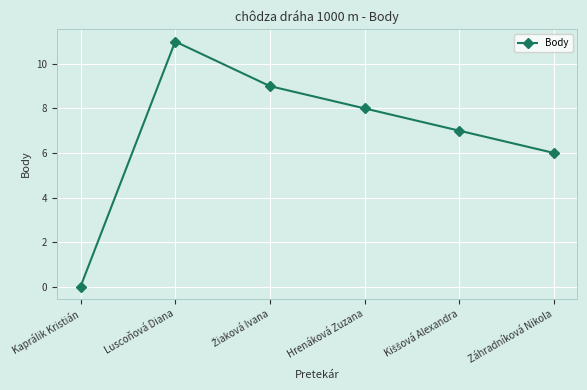

Does the chart display data point markers on the line(s)?

Yes